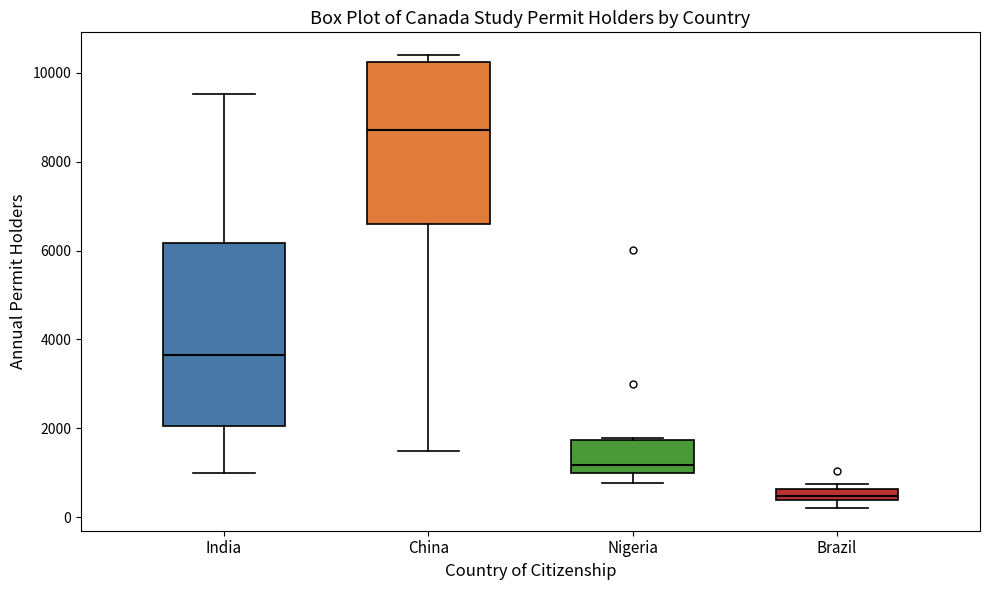

Comparing the boxes themselves (not the whiskers), which one is the tallest?

India